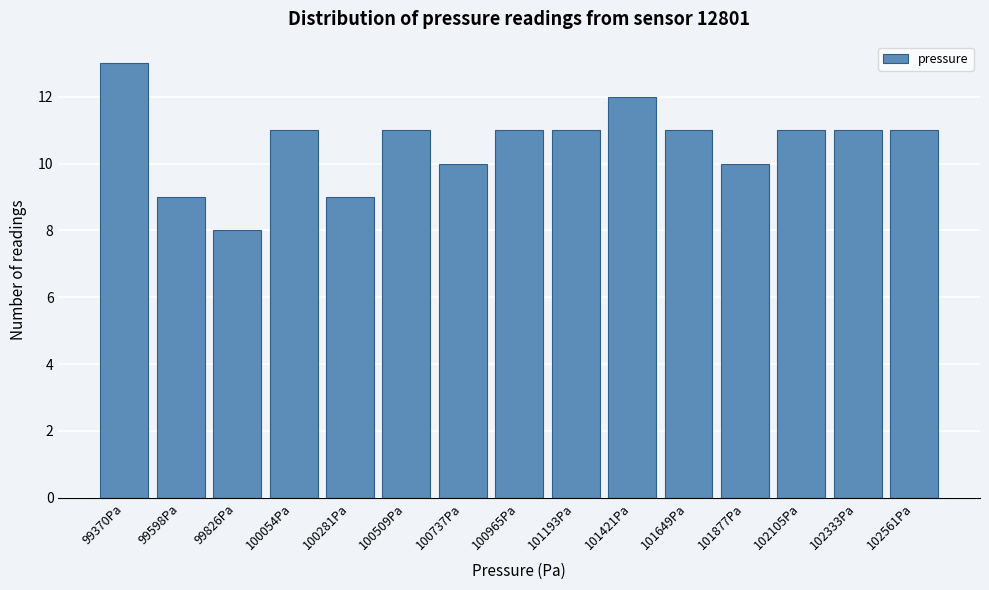

Reading left to right, transcribe all the data shown in this chart.

13	9	8	11	9	11	10	11	11	12	11	10	11	11	11